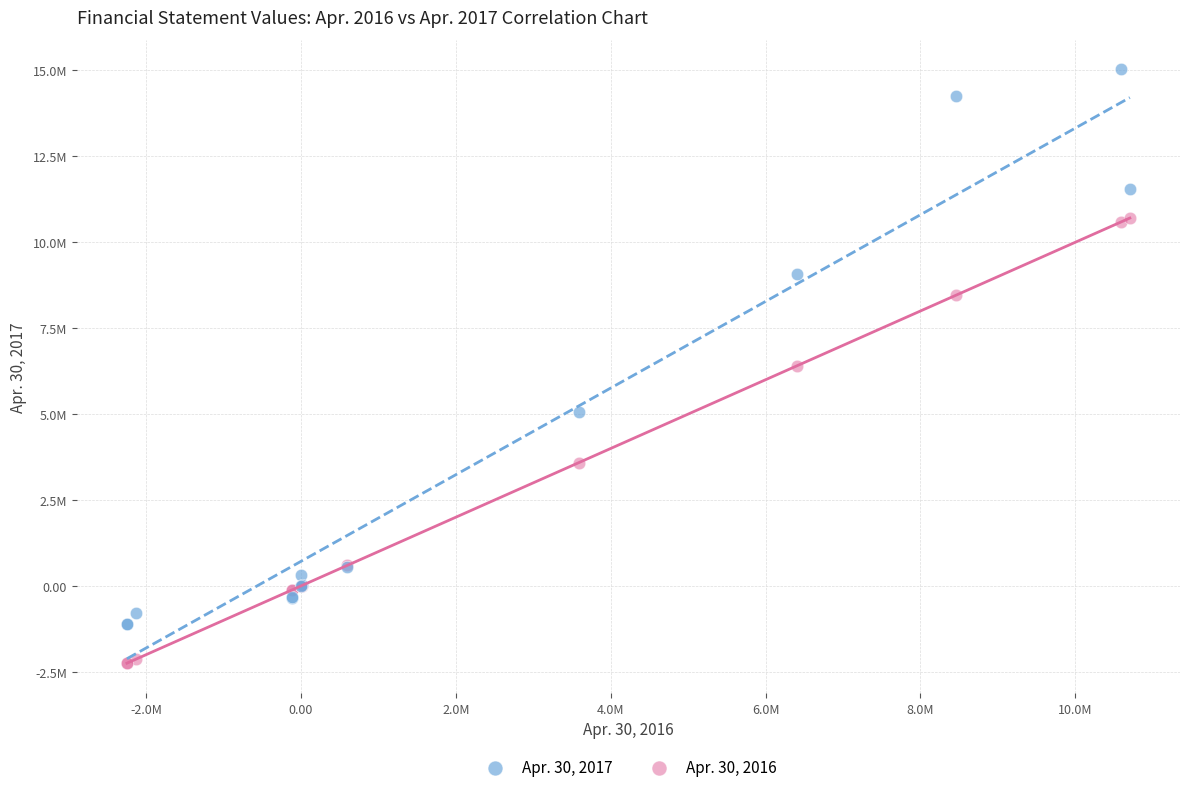

What are all the series names shown in the legend?

Apr. 30, 2017, Apr. 30, 2016